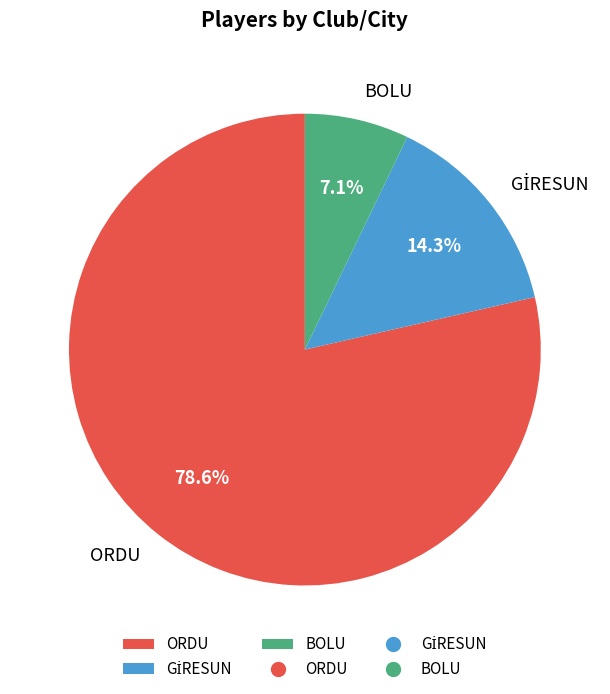

Which category accounts for the majority?

ORDU